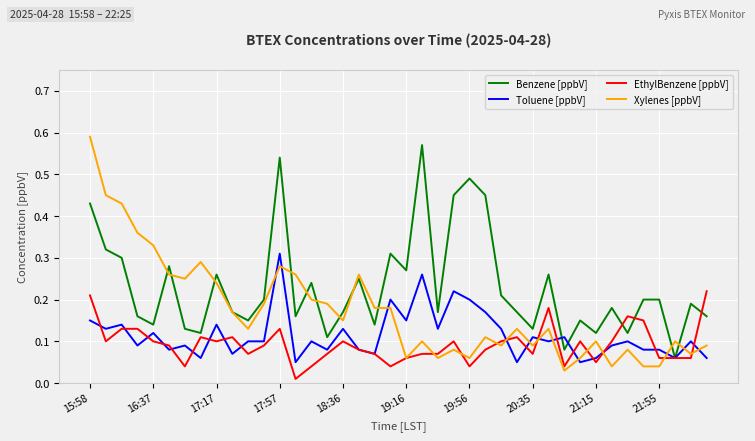

Which series has the largest range (max minus min)?

Xylenes [ppbV]